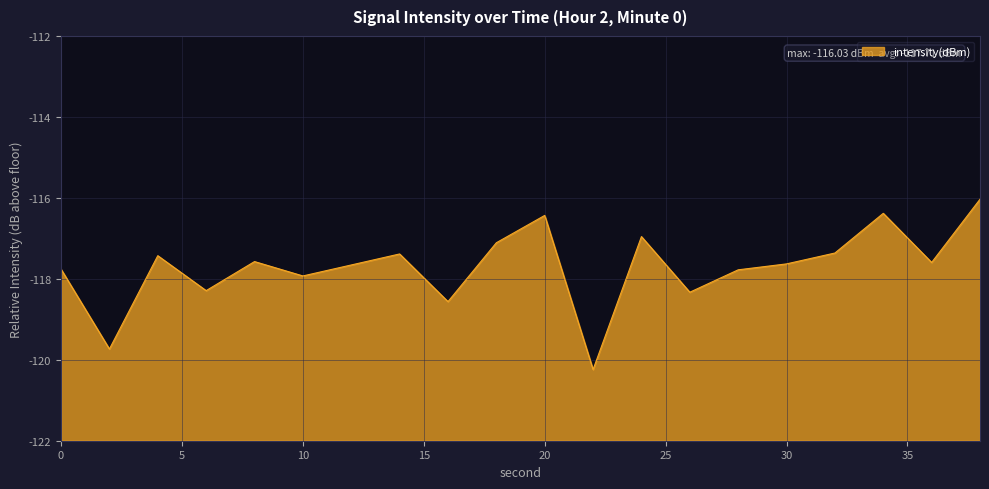

Does the chart have visible grid lines?

Yes